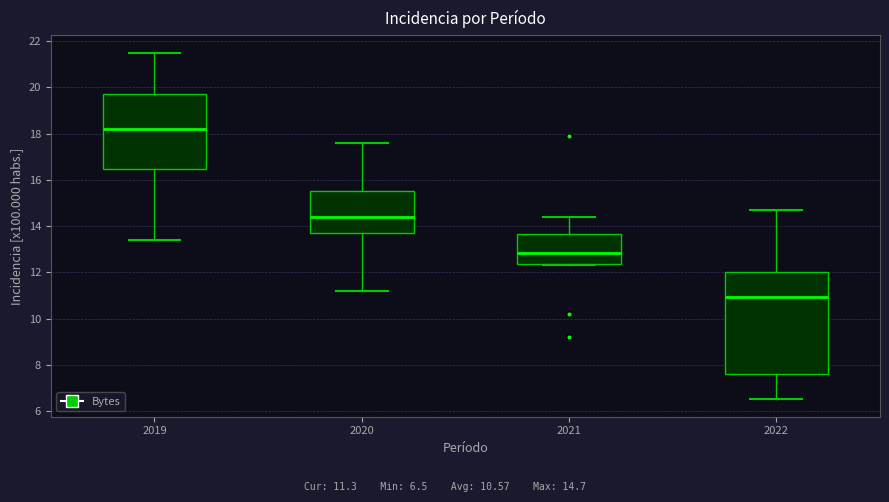

Where is the upper edge of the box at x = 2022 on the y-axis? The values are not printed on the chart, so give them approximately, as read against the axis.

12.0